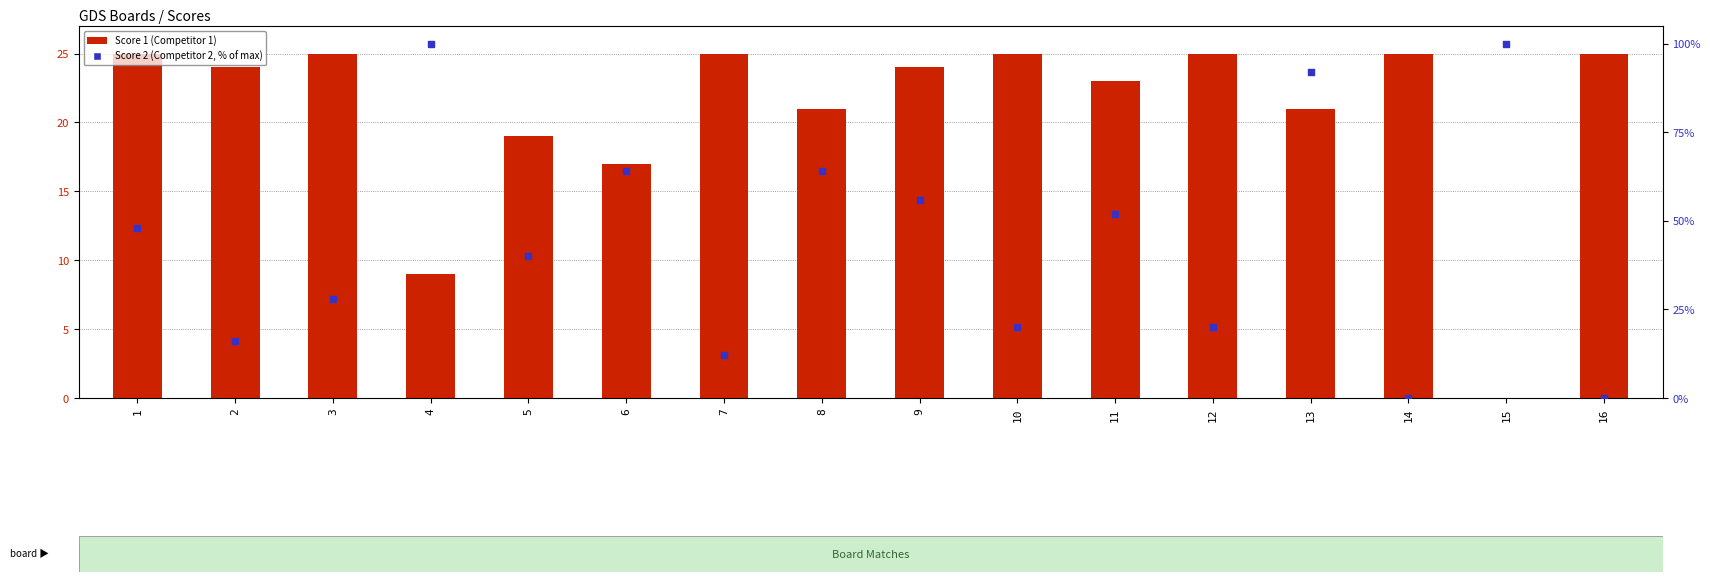

What is the total value across all series at 14?

25.0